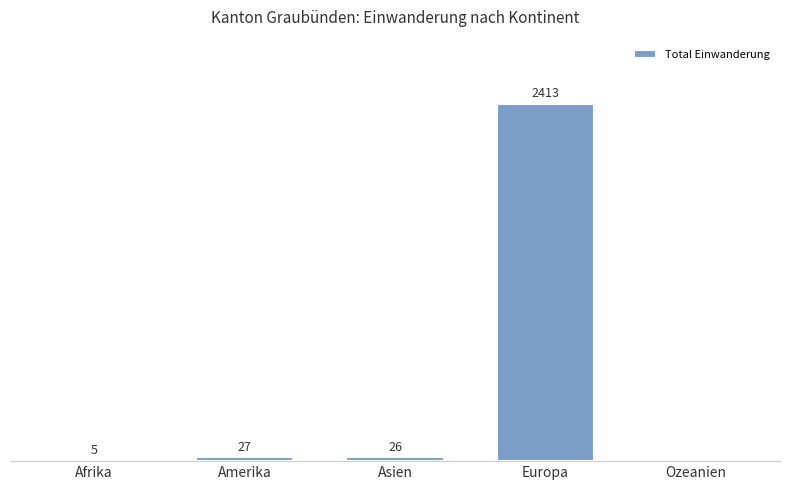

Where is the data nearest to the value 1206?

Amerika